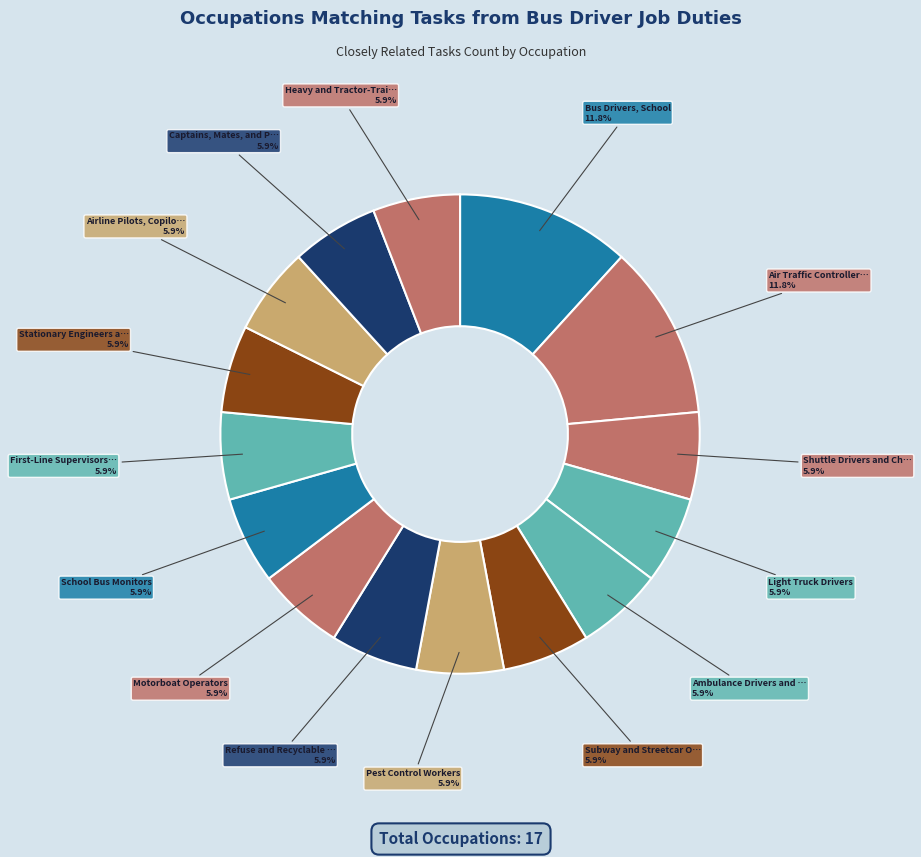

How many slices are in this pie chart?

15